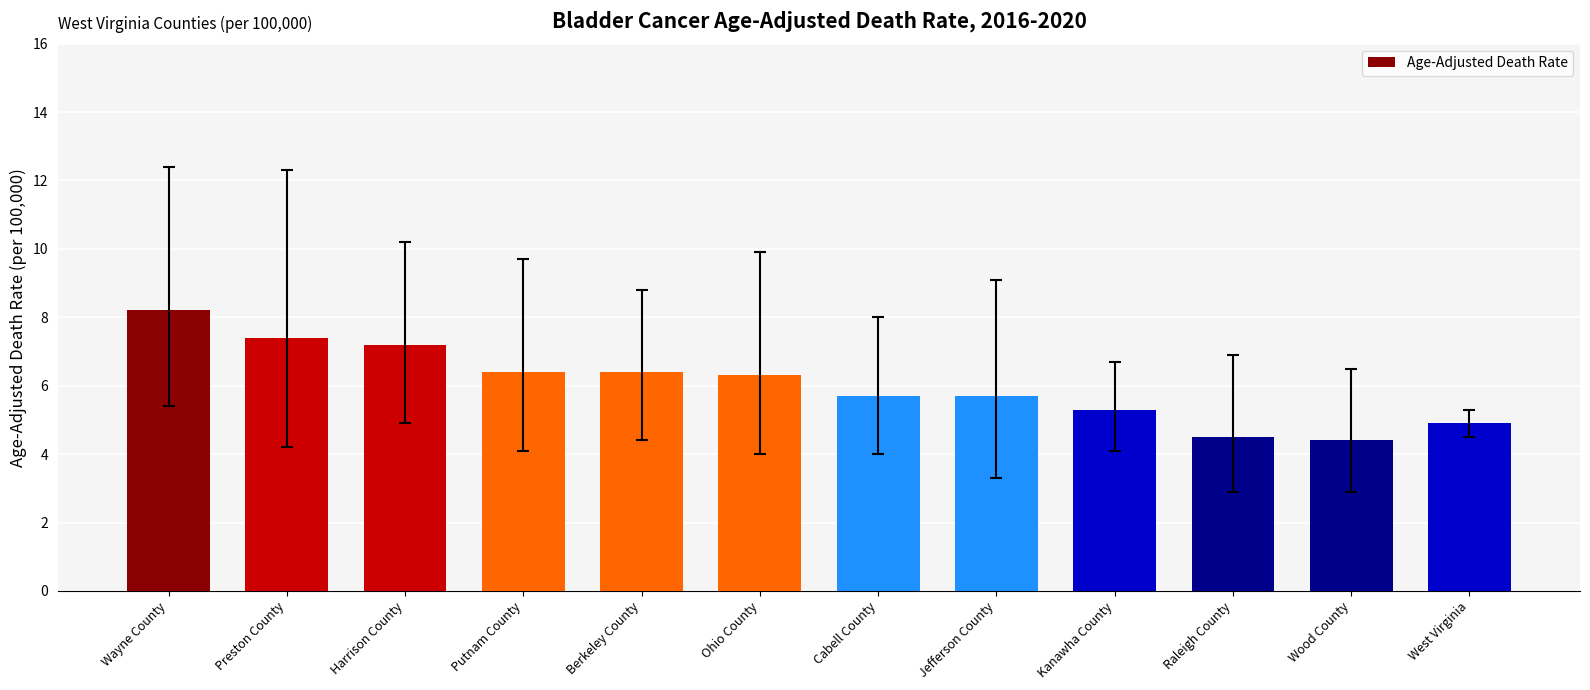

Reading left to right, what are all the values shown in this chart?

Wayne County=8.2	Preston County=7.4	Harrison County=7.2	Putnam County=6.4	Berkeley County=6.4	Ohio County=6.3	Cabell County=5.7	Jefferson County=5.7	Kanawha County=5.3	Raleigh County=4.5	Wood County=4.4	West Virginia=4.9